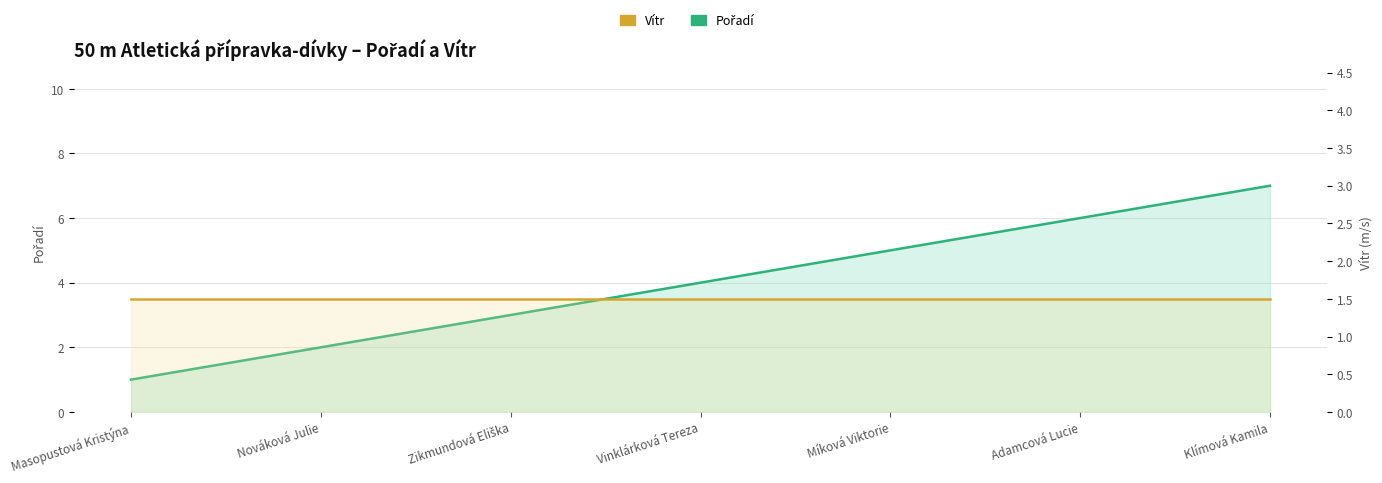

Which series has the largest total across all categories?

Pořadí